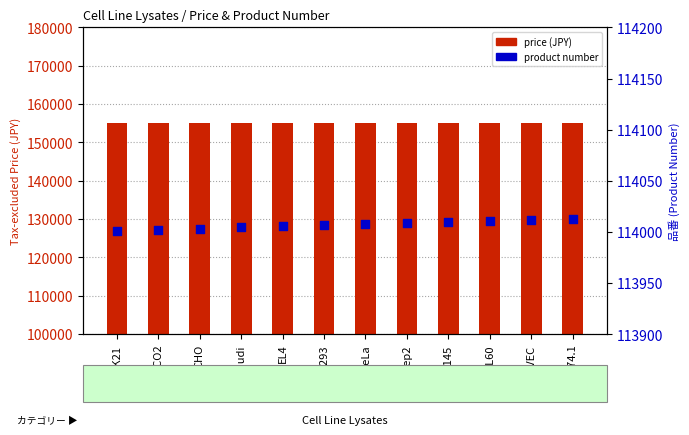

Is the value of price (JPY) at Hep2 greater than the value of product number at J774.1?

Yes